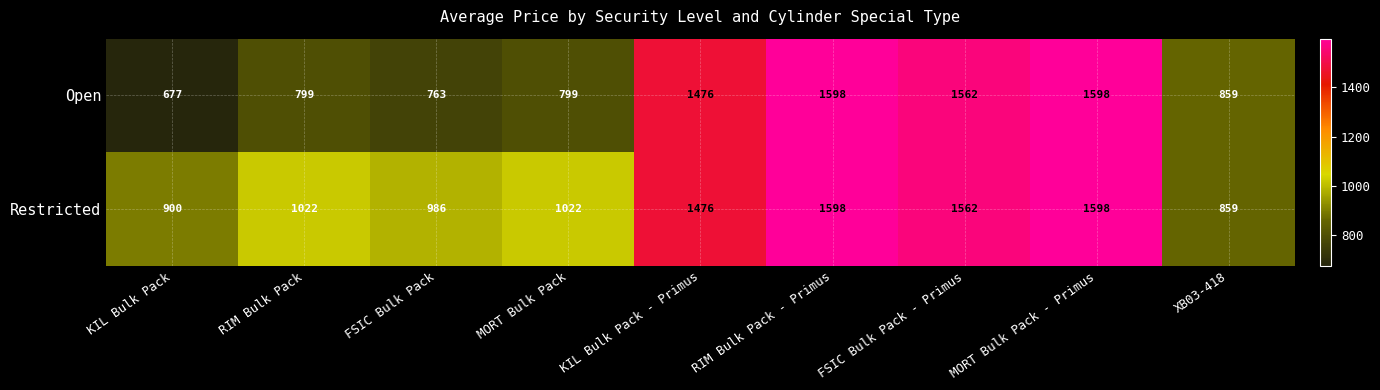

How many distinct data groups are displayed?

2